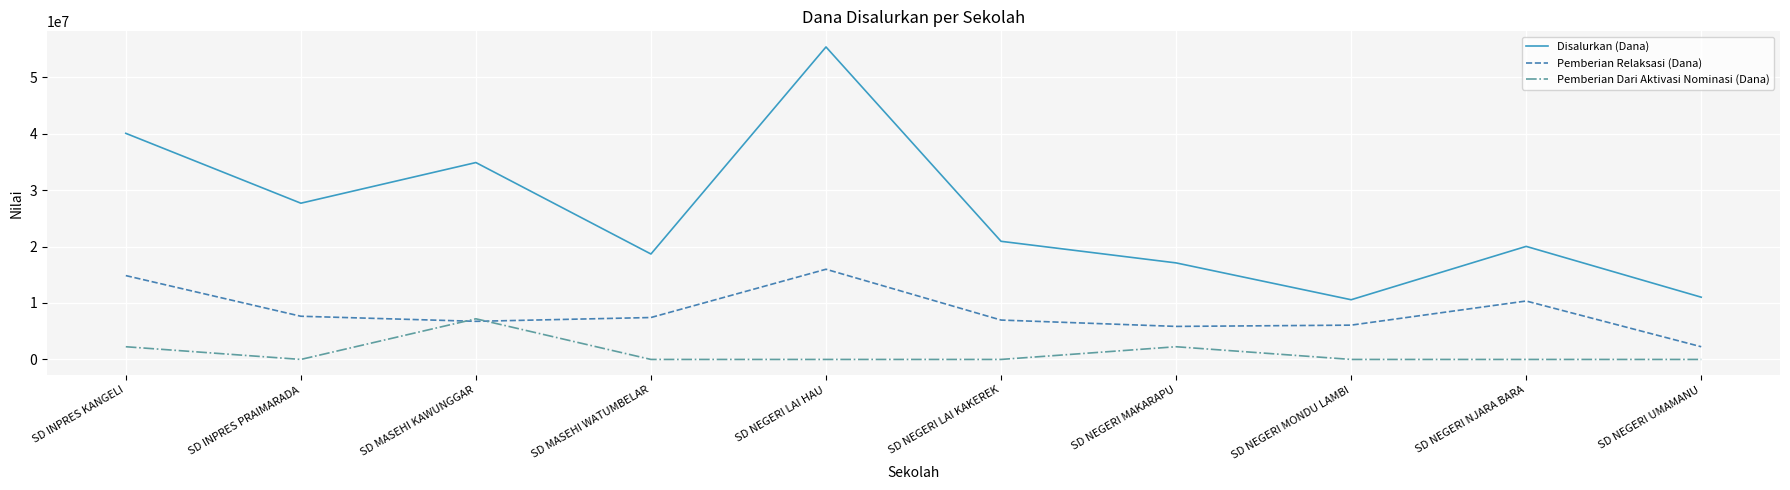

Rank the series by their average value, from highest to lowest.

Disalurkan (Dana), Pemberian Relaksasi (Dana), Pemberian Dari Aktivasi Nominasi (Dana)